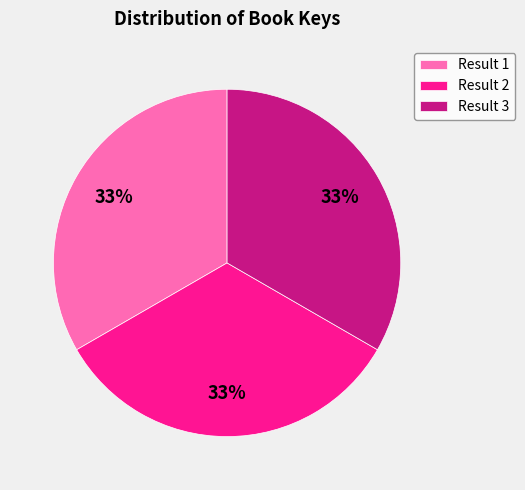

To the nearest percent, what is the average slice percentage?

33%